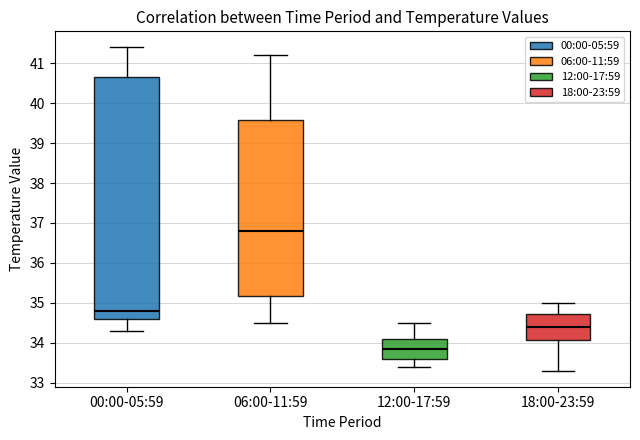

Which box is the tallest, from its lower edge to its upper edge?

00:00-05:59